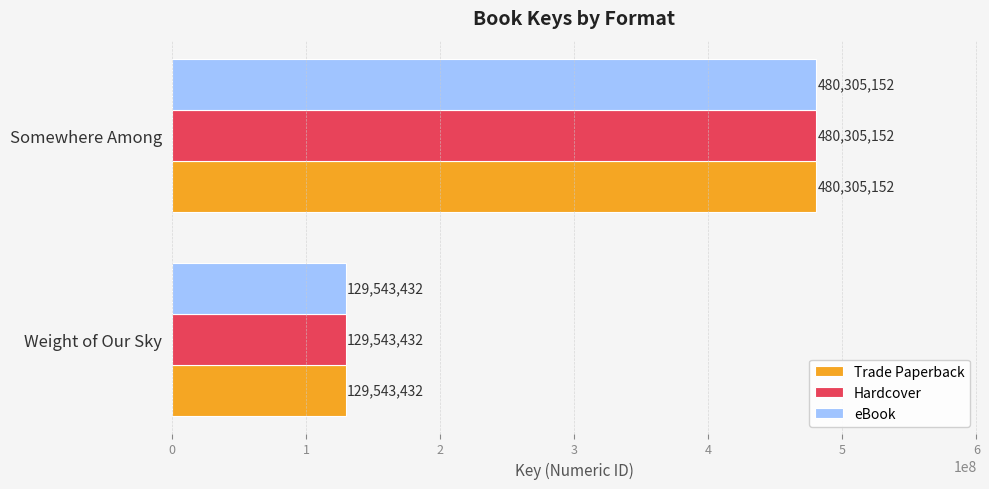

At which category is the sum across all series the highest?

Somewhere Among